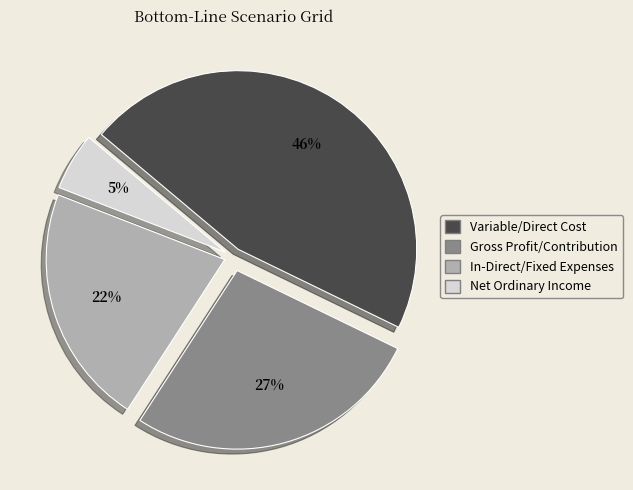

Does Net Ordinary Income represent more than half of the total?

No